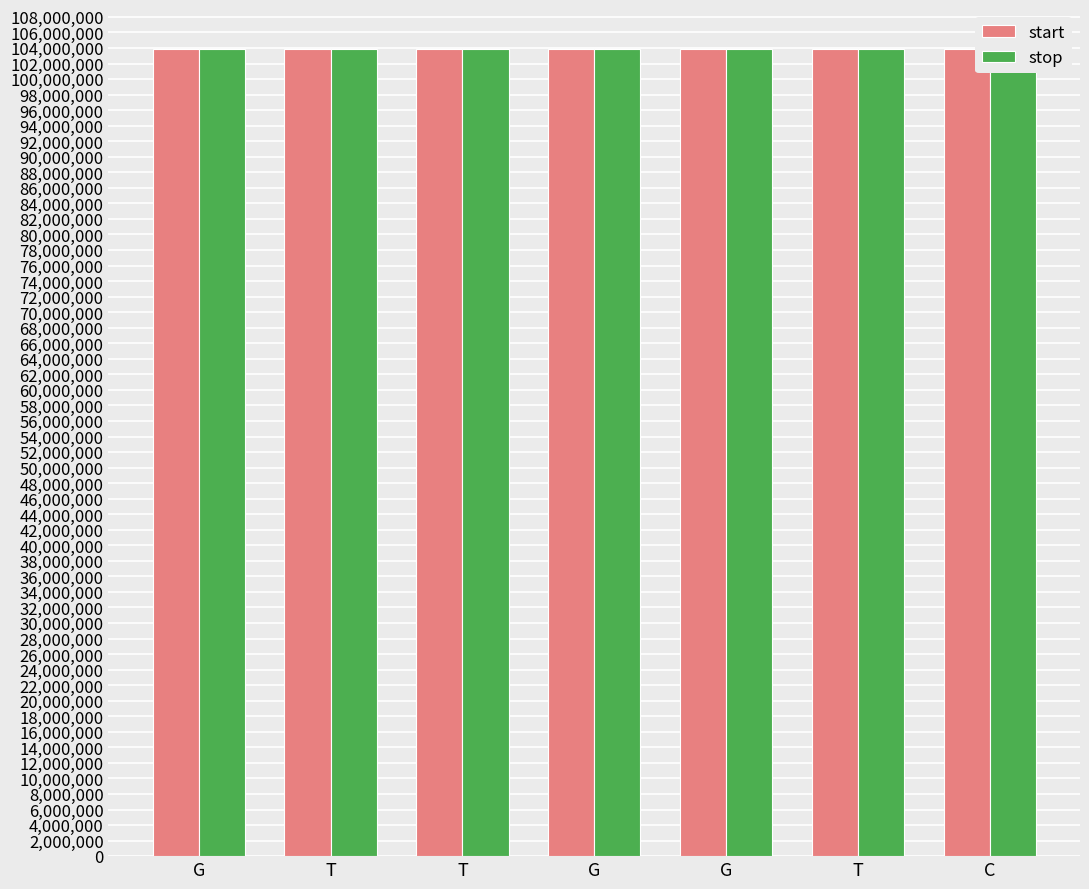

Between G and T, which series saw the biggest shift?

start